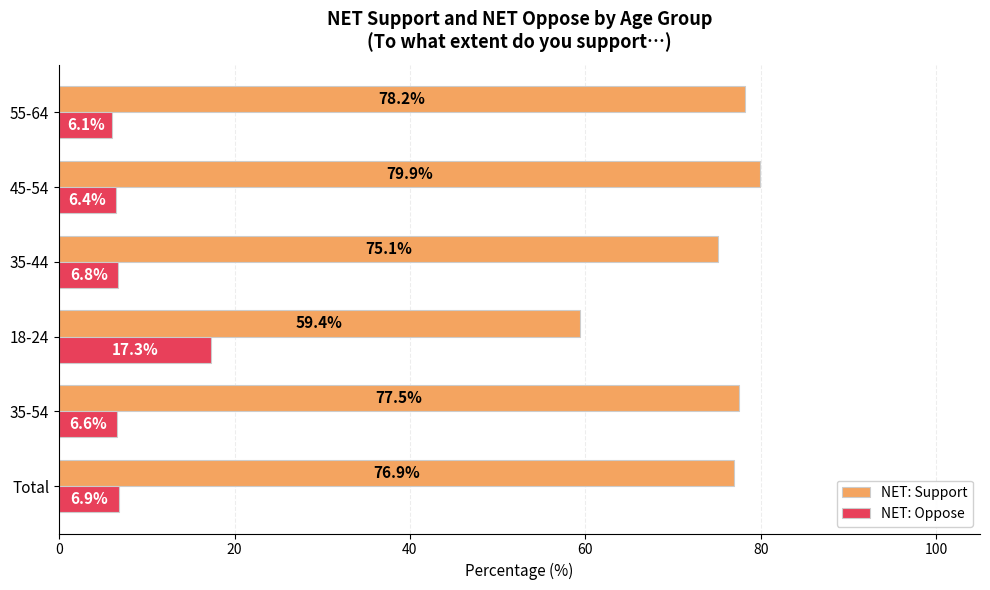

True or false: NET: Support has a value of 59.4 at 18-24.

True